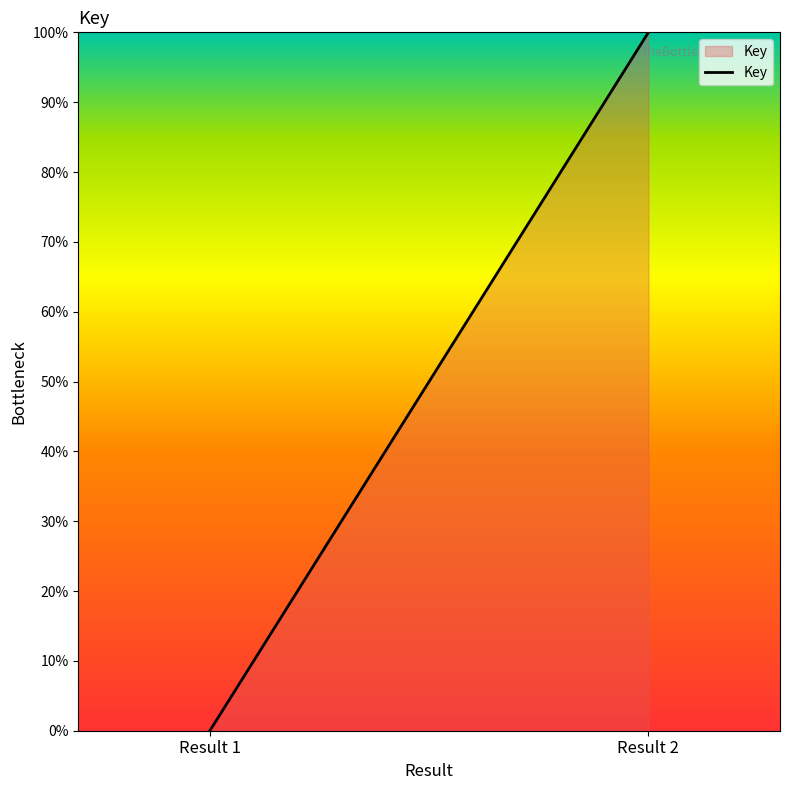

Rank the categories by value from highest to lowest.

Result 2, Result 1